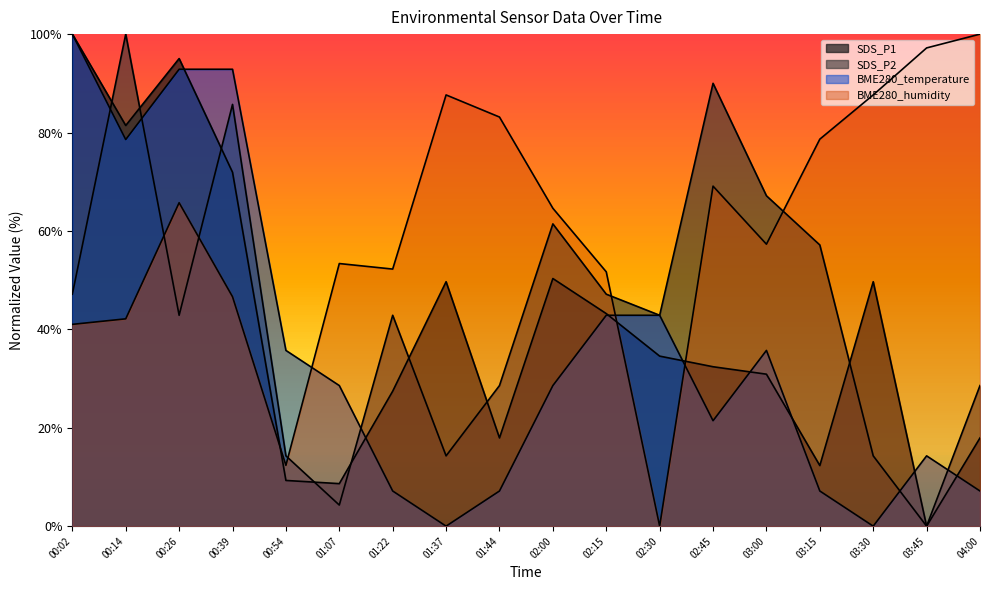

Rank the categories by BME280_humidity value from lowest to highest.

02:30, 00:54, 00:02, 00:14, 00:39, 02:15, 01:22, 01:07, 03:00, 02:00, 00:26, 02:45, 03:15, 01:44, 01:37, 03:30, 03:45, 04:00